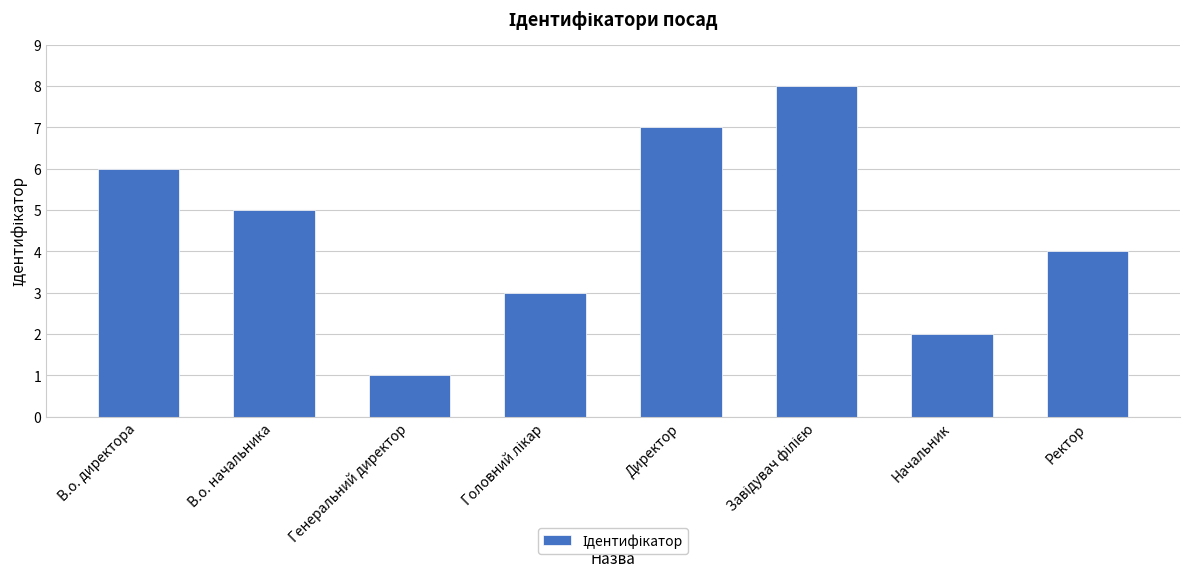

What is the value of the 3rd bar from the left?

1